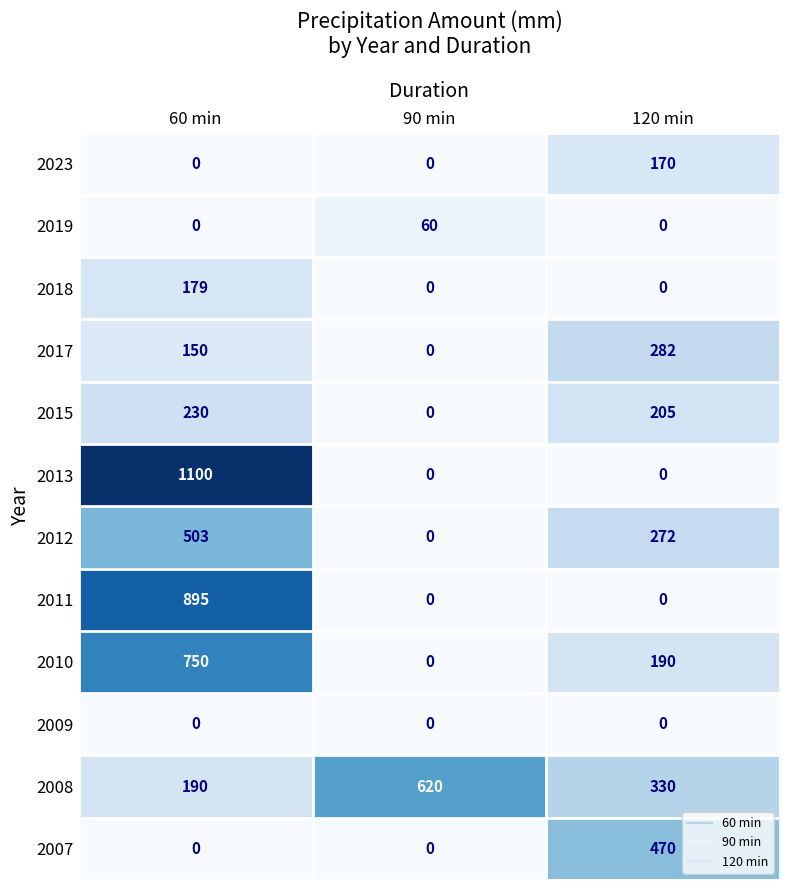

What is the total value across all series at 60 min?

3997